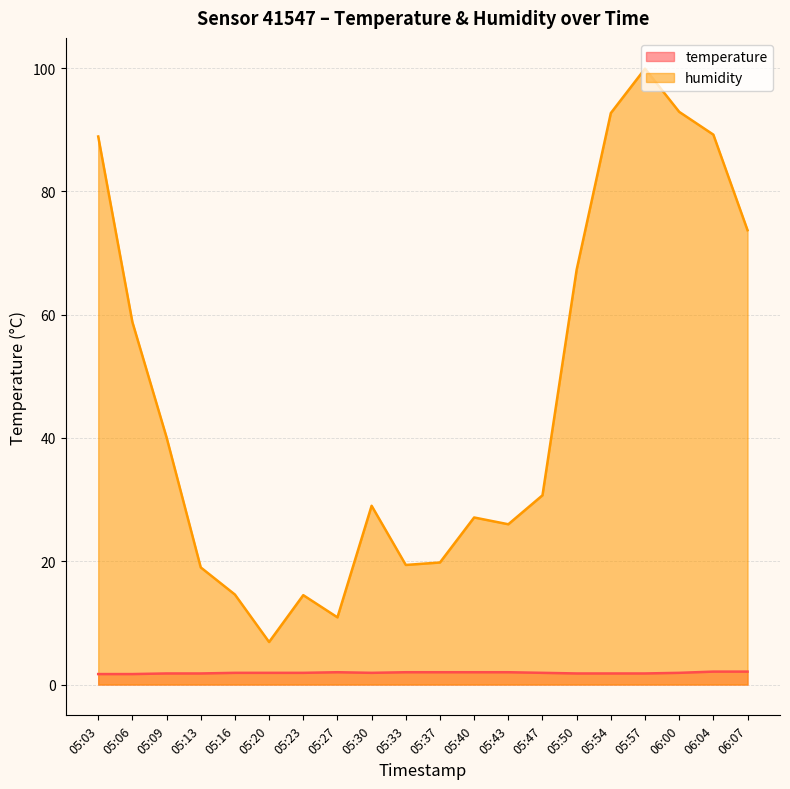

Reading left to right, transcribe all the data shown in this chart.

temperature: 1.7	1.7	1.8	1.8	1.9	1.9	1.9	2.0	1.9	2.0	2.0	2.0	2.0	1.9	1.8	1.8	1.8	1.9	2.1	2.1
humidity: 88.9	58.8	40.1	19.0	14.6	6.9	14.5	10.9	29.0	19.4	19.8	27.1	26.0	30.7	67.3	92.7	99.9	92.9	89.2	73.7